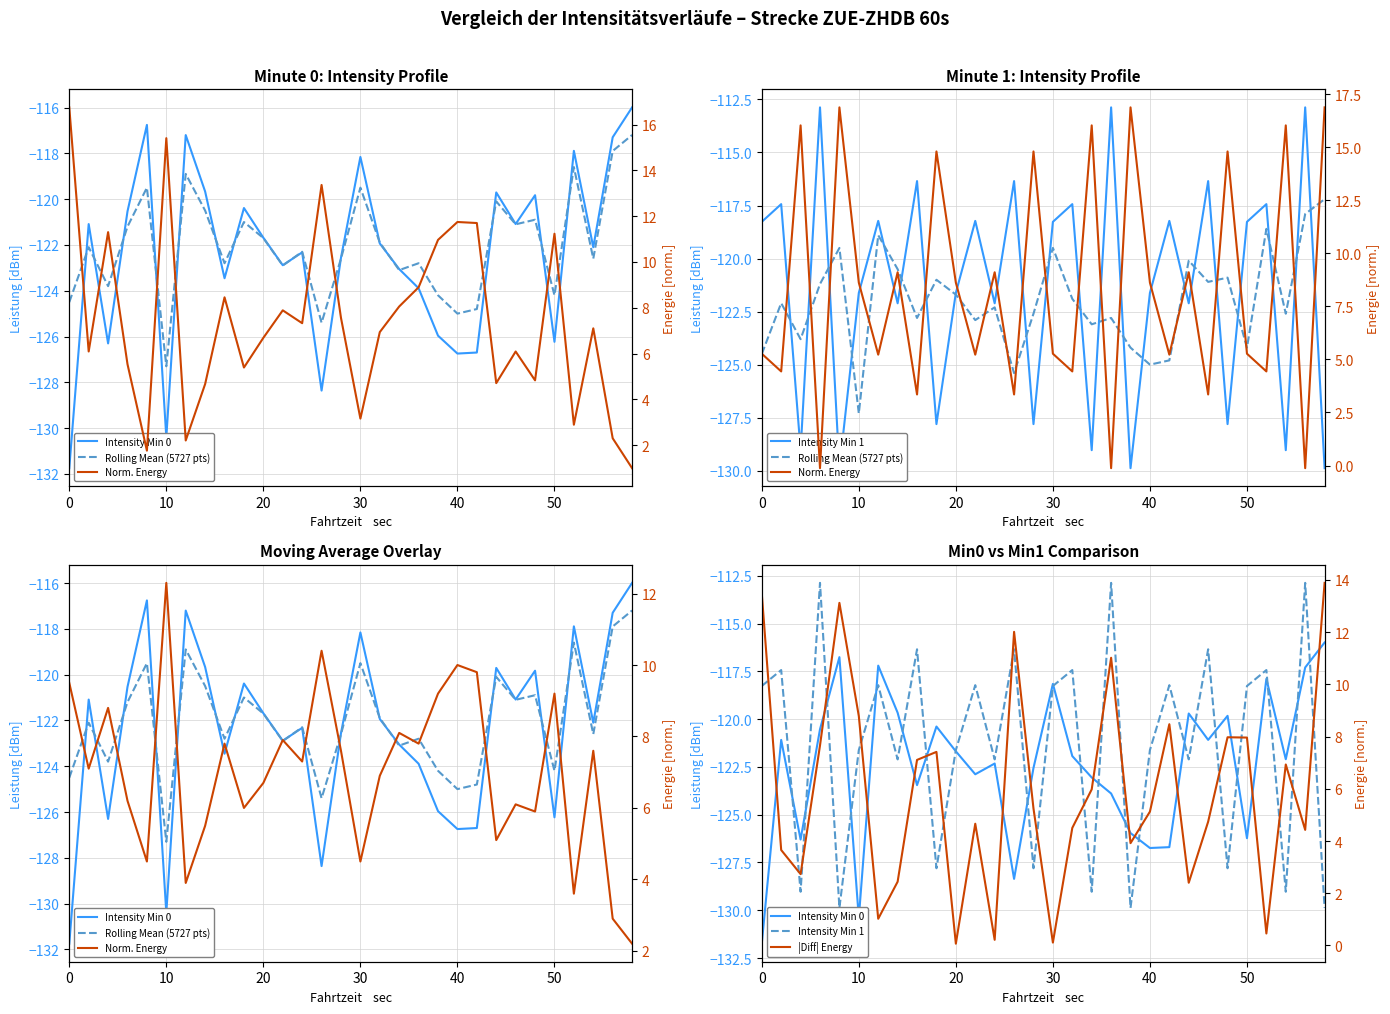

How many lines are shown in the chart?

5